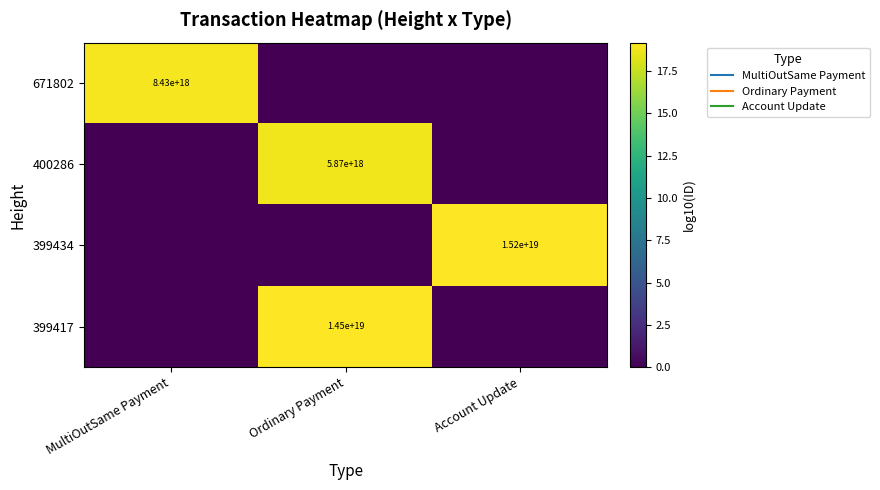

Rank the series by their maximum value, from lowest to highest.

400286, 671802, 399417, 399434